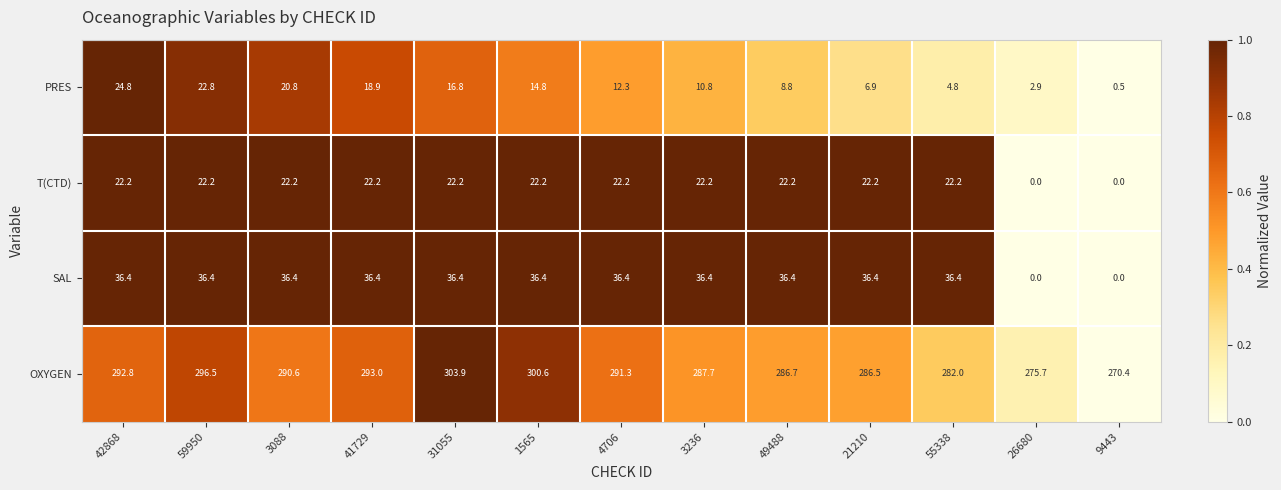

What is the maximum value shown in the chart?

303.9